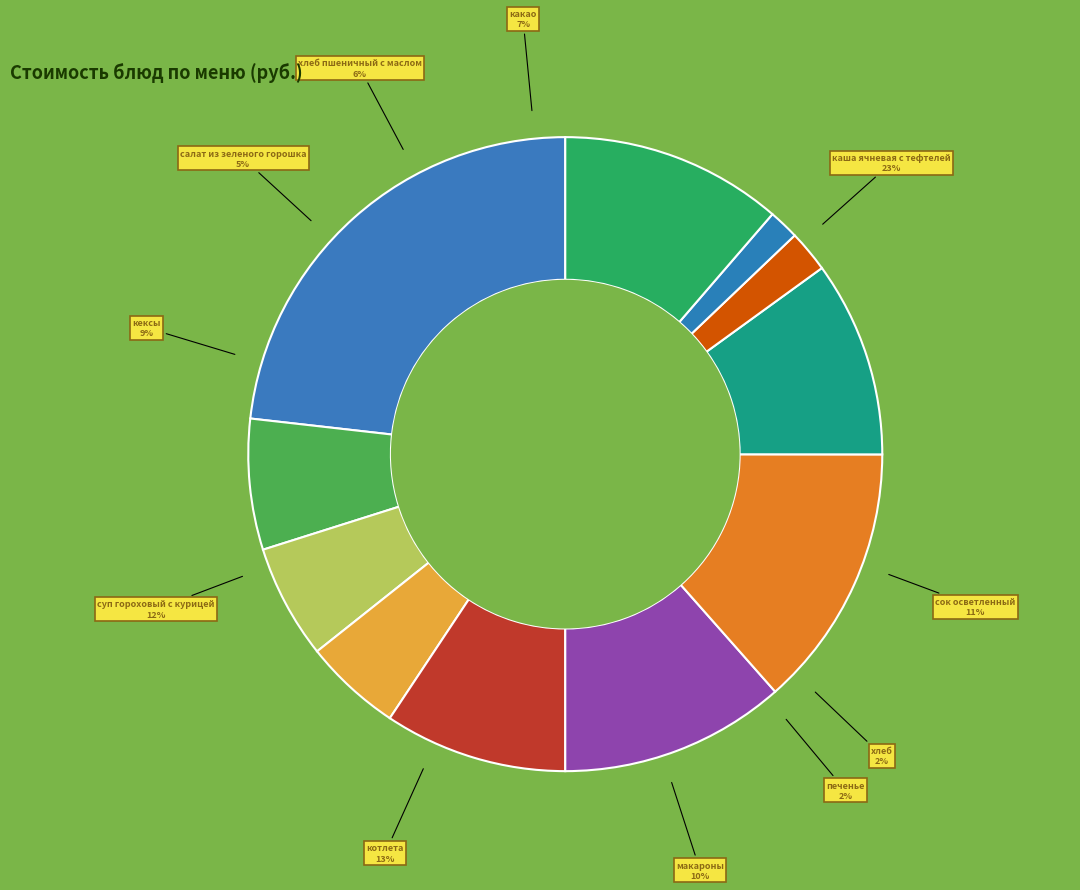

Approximately how many times larger is the value at каша ячневая с тефтелей compared to печенье?

10.9